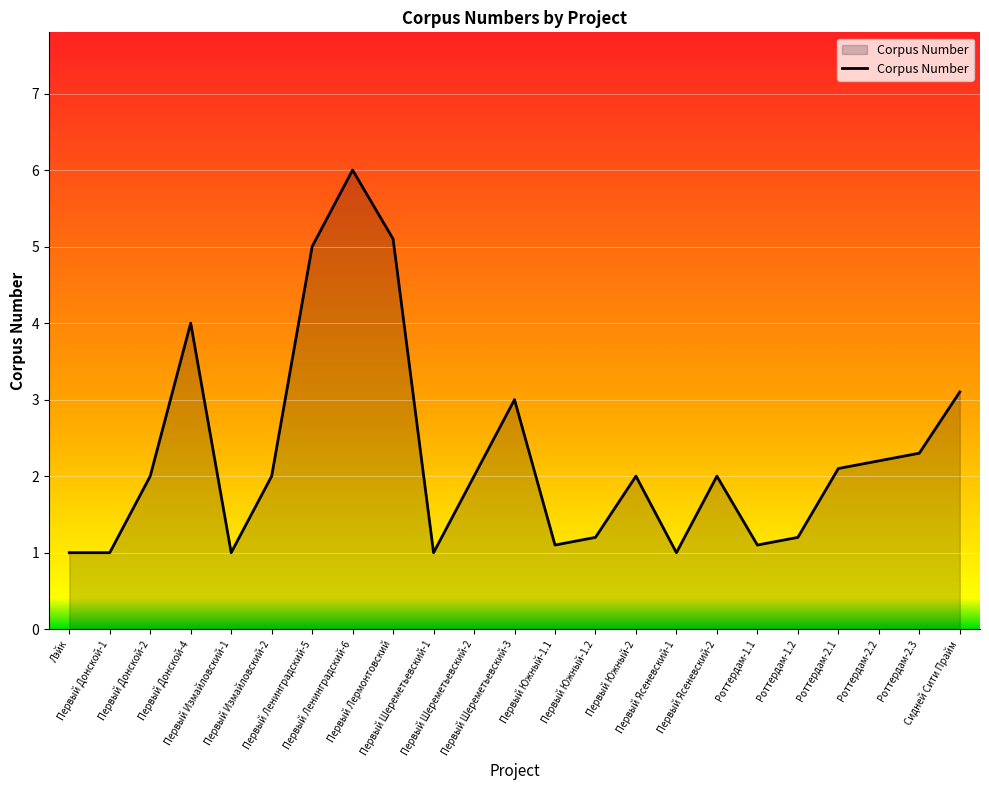

What position from the left is Первый Измайловский-2?

6